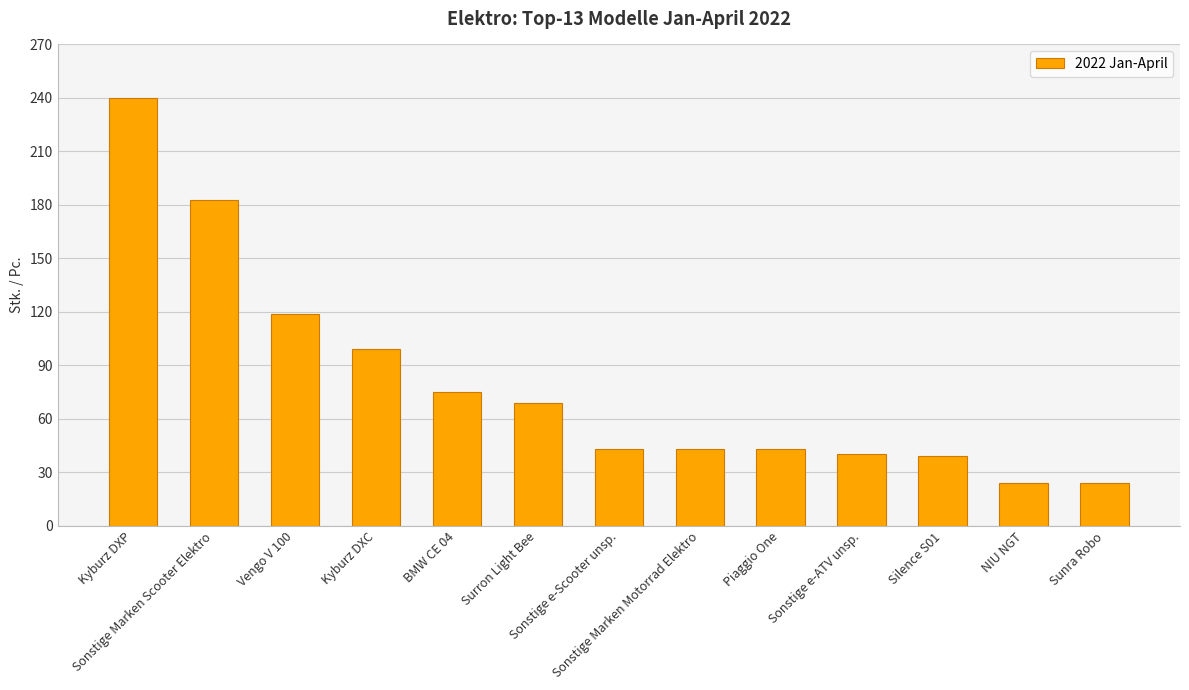

What is the sum of all values?

1041